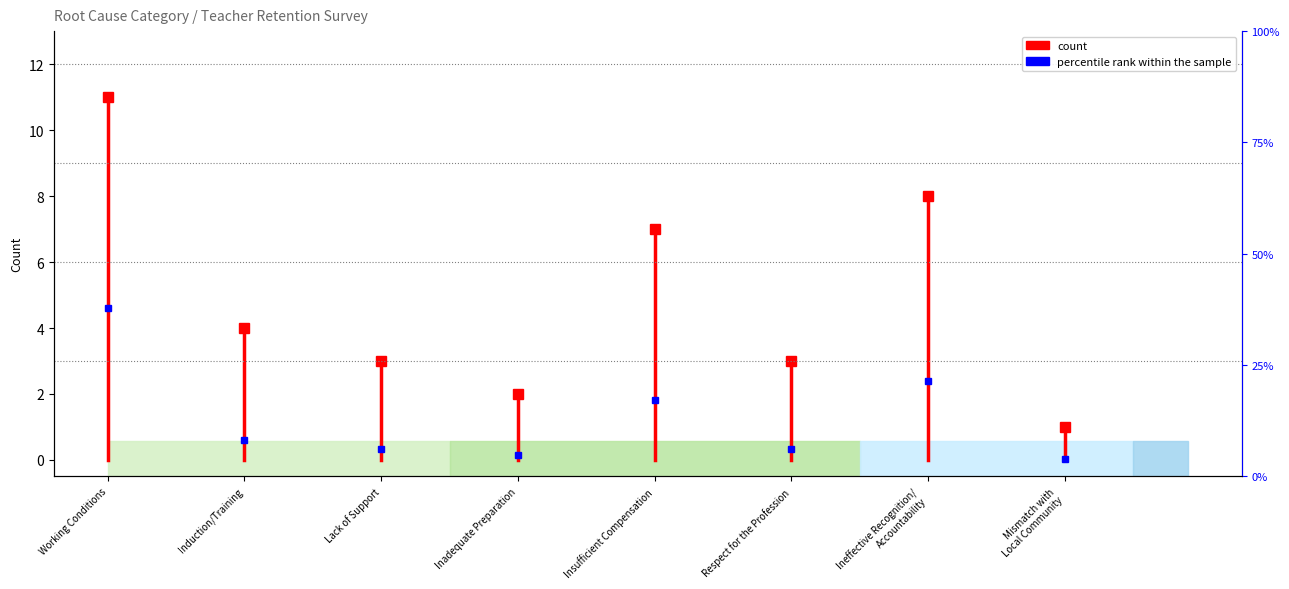

What is the label of the 1st point from the left?

Working Conditions